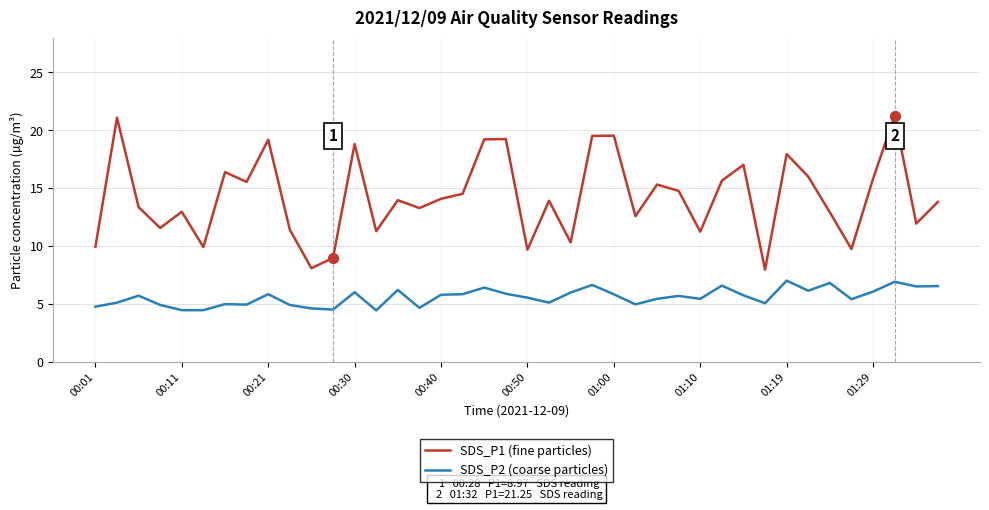

Which series has the largest total across all categories?

SDS_P1 (fine particles)